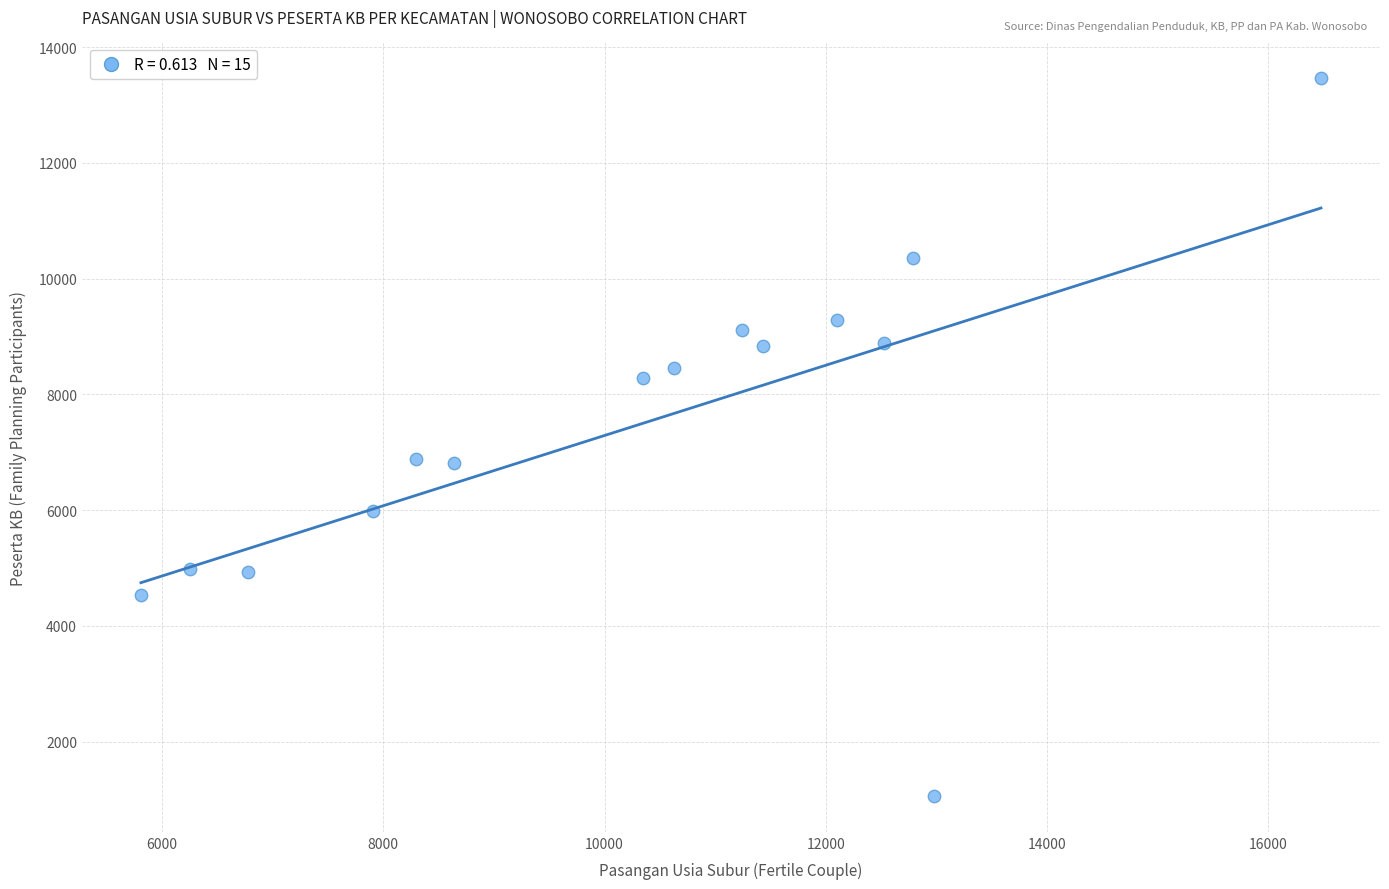

What is the range of X values (max minus min)?

10668